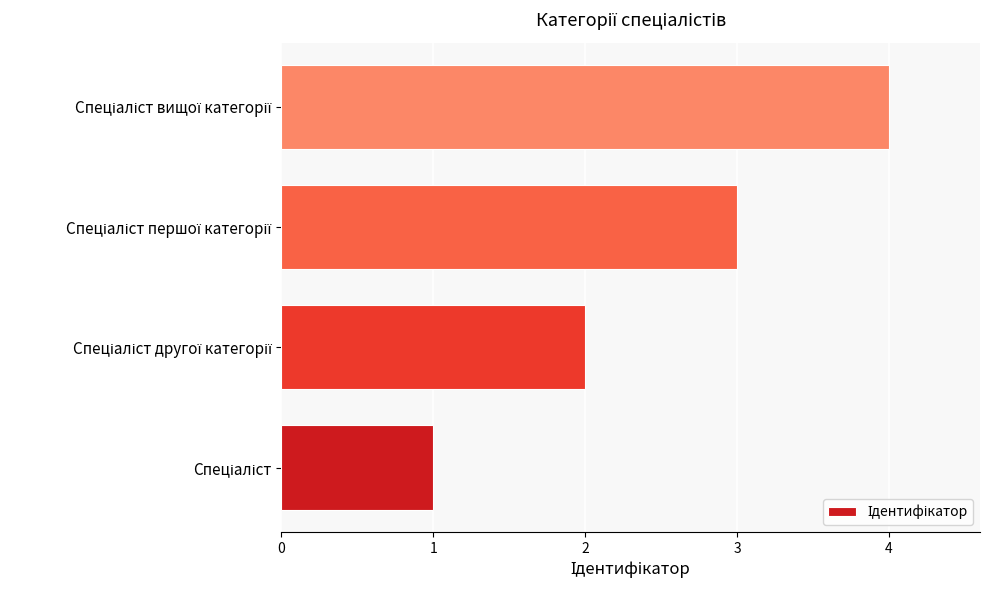

How many series are shown in this chart?

1